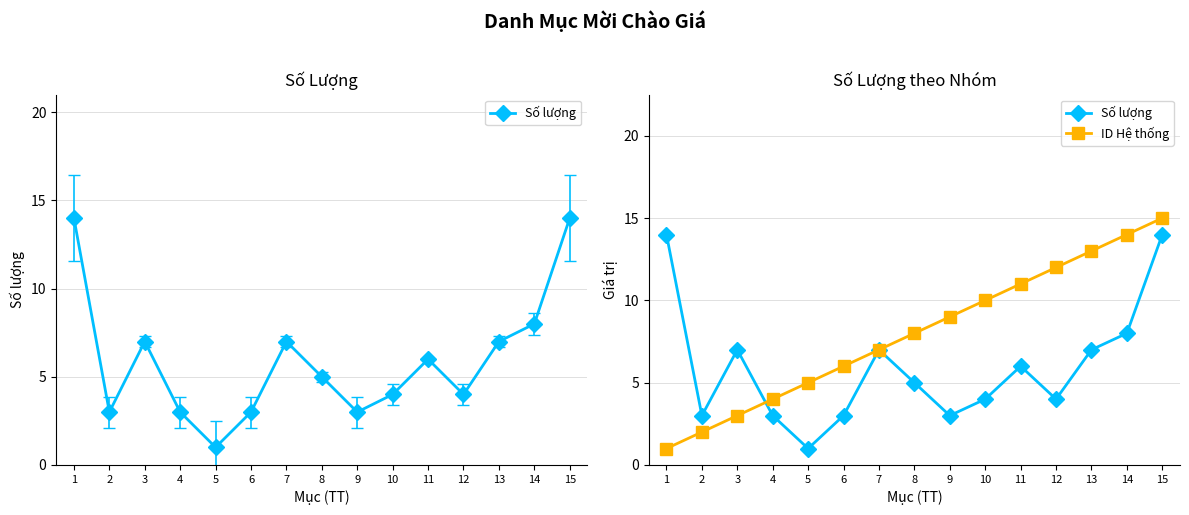

Is the value of Số lượng at 11 greater than the value of ID Hệ thống at 3?

Yes